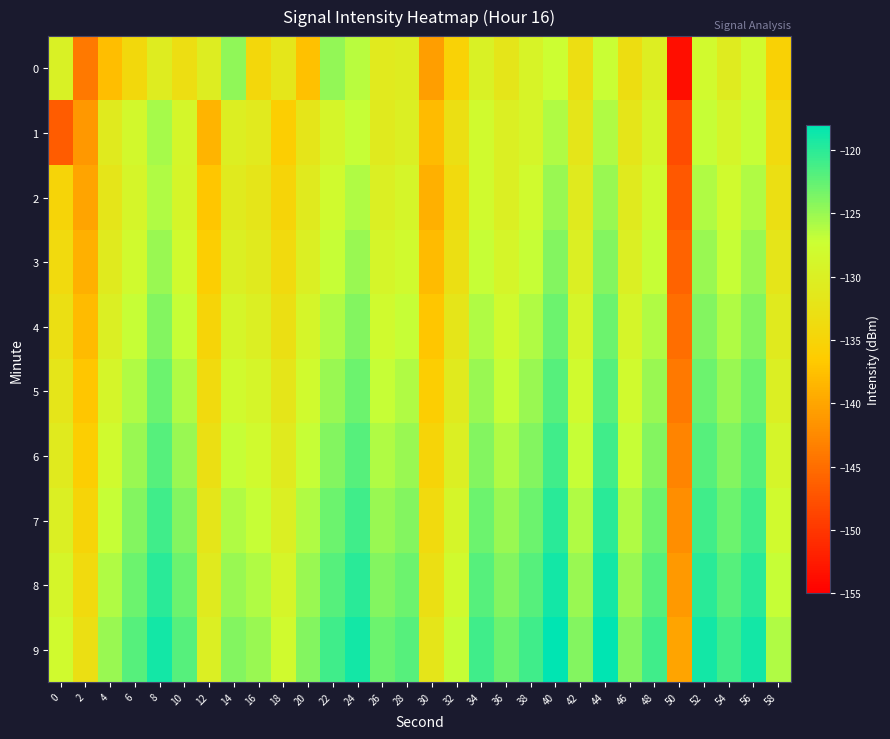

Rank the series by their maximum value, from highest to lowest.

9, 8, 7, 6, 5, 4, 3, 0, 2, 1